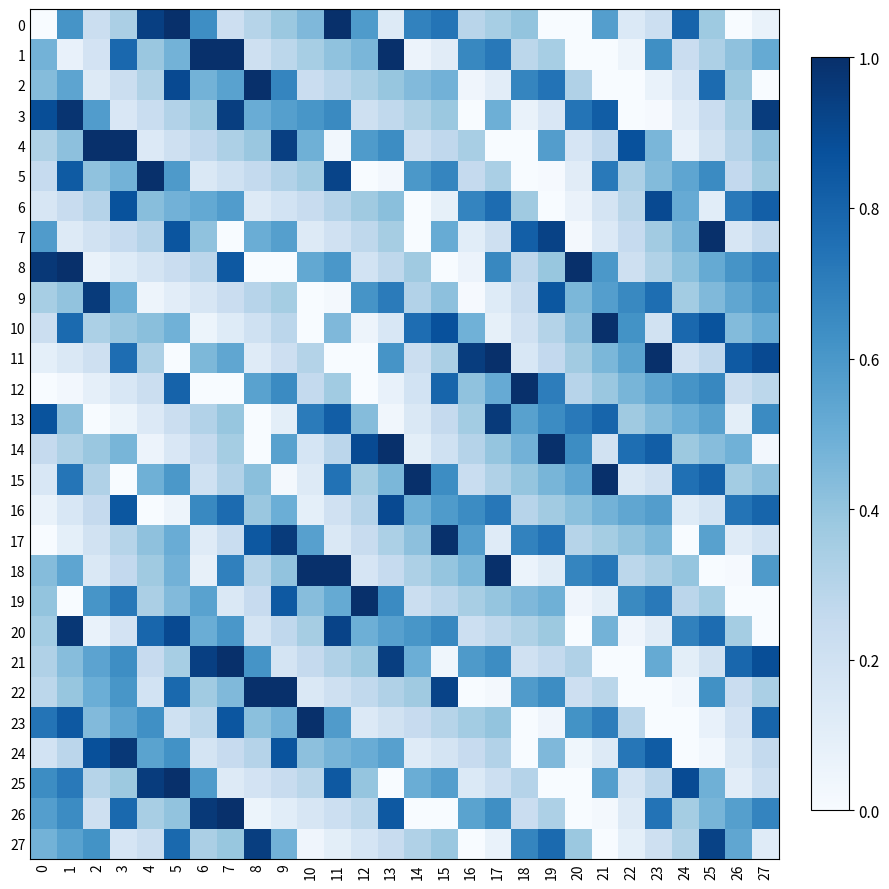

Between 0 and 26, which series saw the biggest shift?

row_13